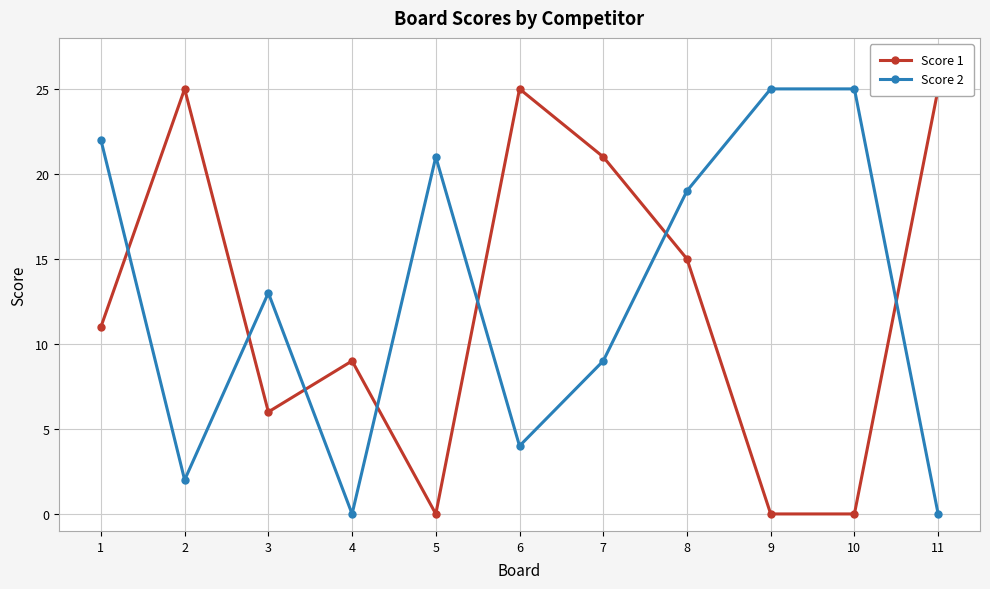

At 9, list the series in order from smallest to largest.

Score 1, Score 2